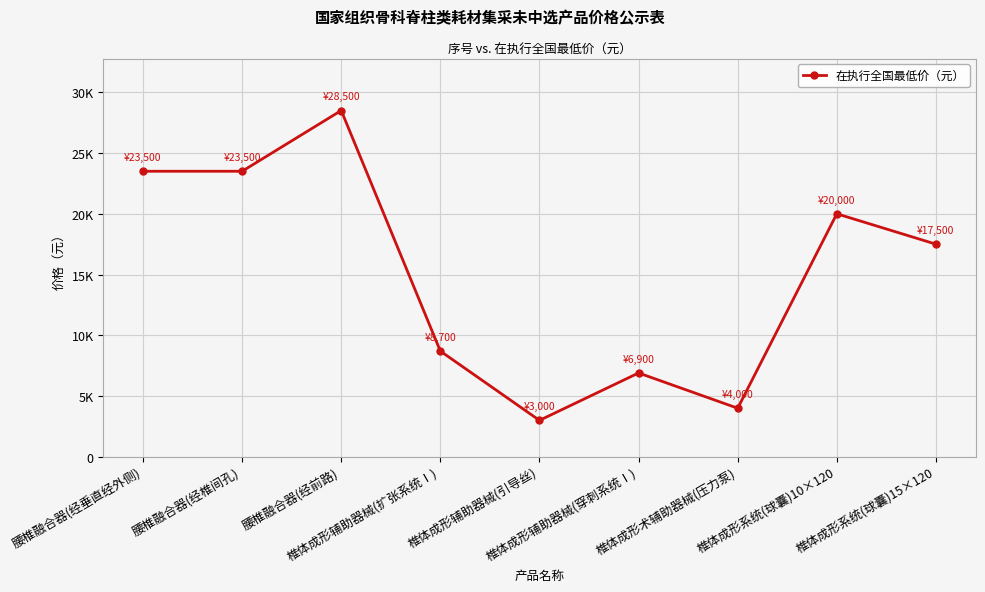

At which label is the value closest to 15750?

椎体成形系统(球囊)15×120